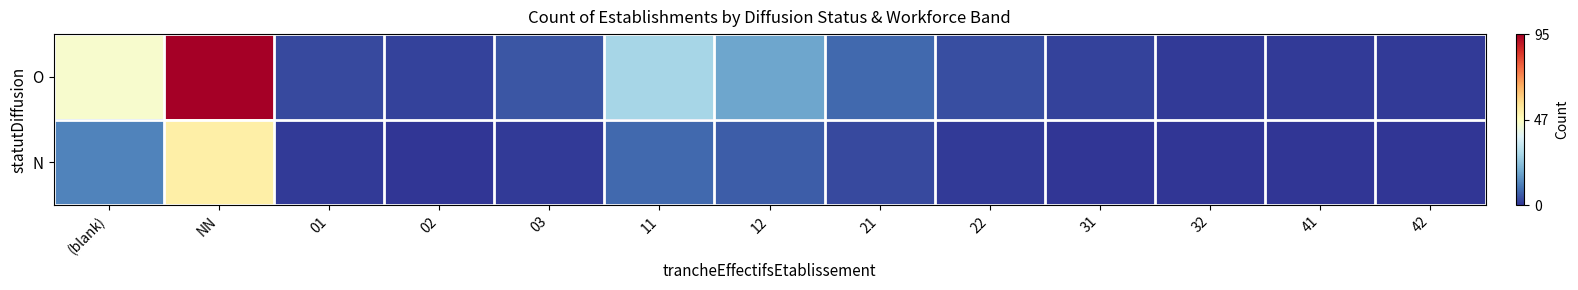

Which category has the highest value across all series?

NN